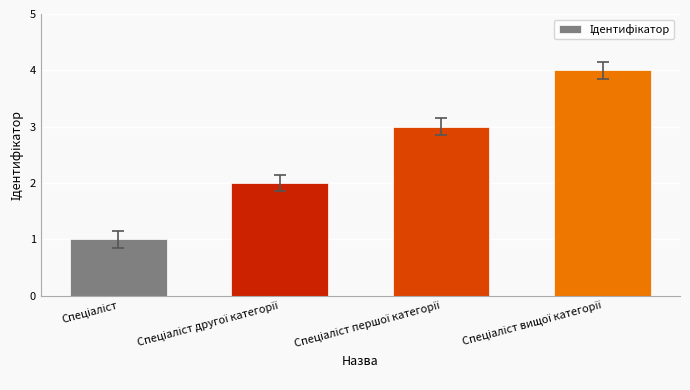

What is the maximum value shown in the chart?

4